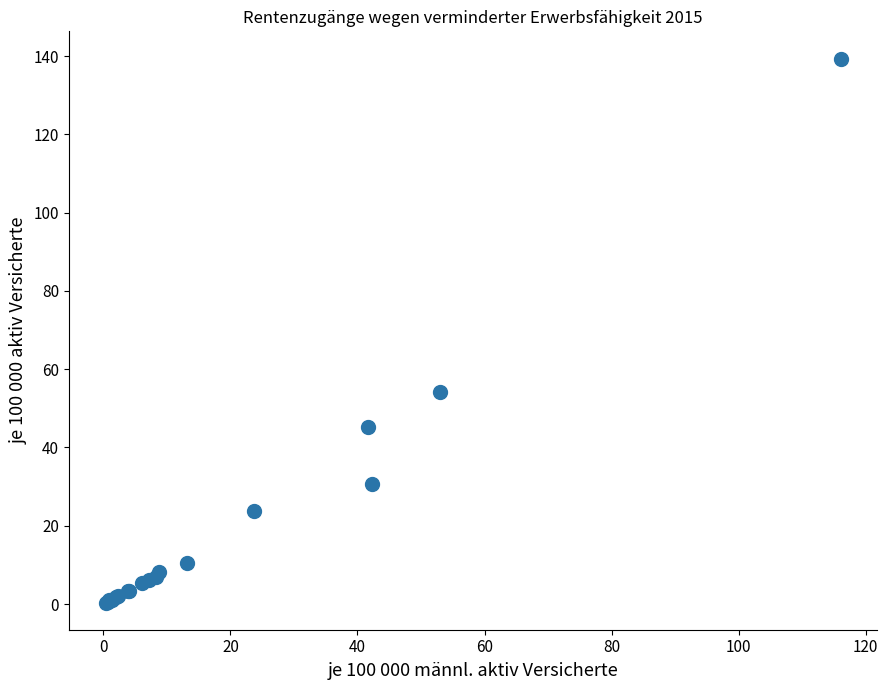

What Y value in the scatter plot is closest to 69?

54.2